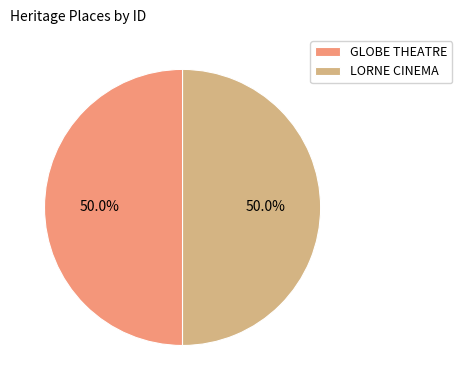

Combined, what portion of the pie is GLOBE THEATRE and LORNE CINEMA?

100.0%